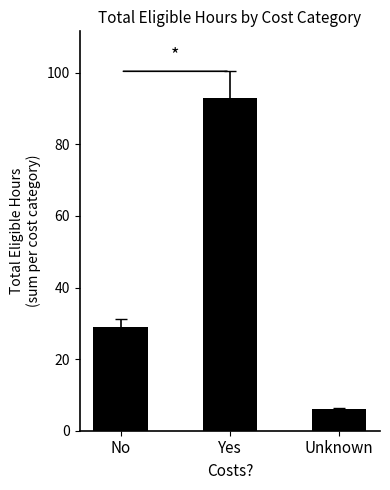

Does the chart contain stacked bars?

No